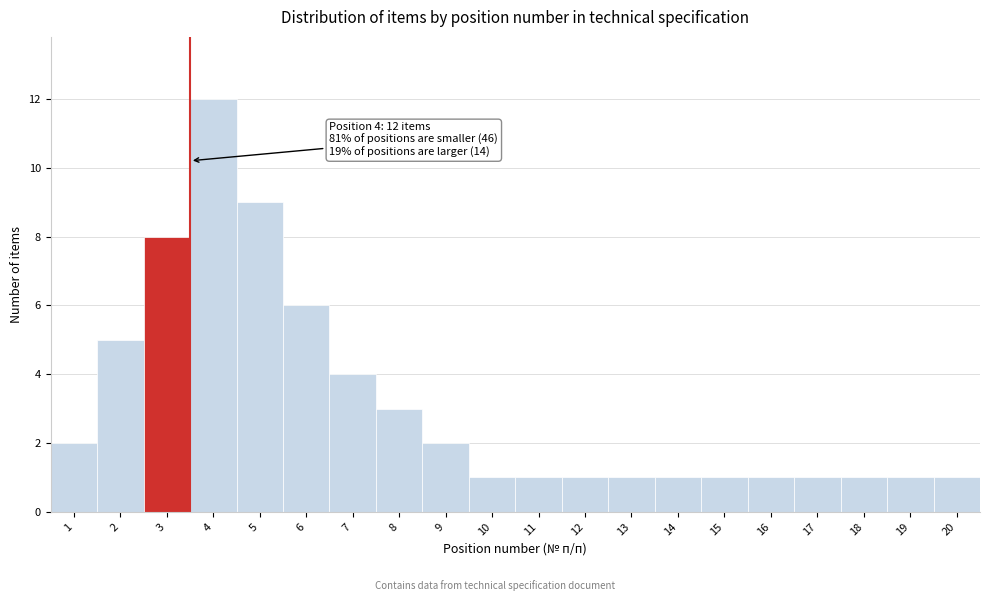

Reading left to right, what are all the values shown in this chart?

1=2	2=5	3=8	4=12	5=9	6=6	7=4	8=3	9=2	10=1	11=1	12=1	13=1	14=1	15=1	16=1	17=1	18=1	19=1	20=1